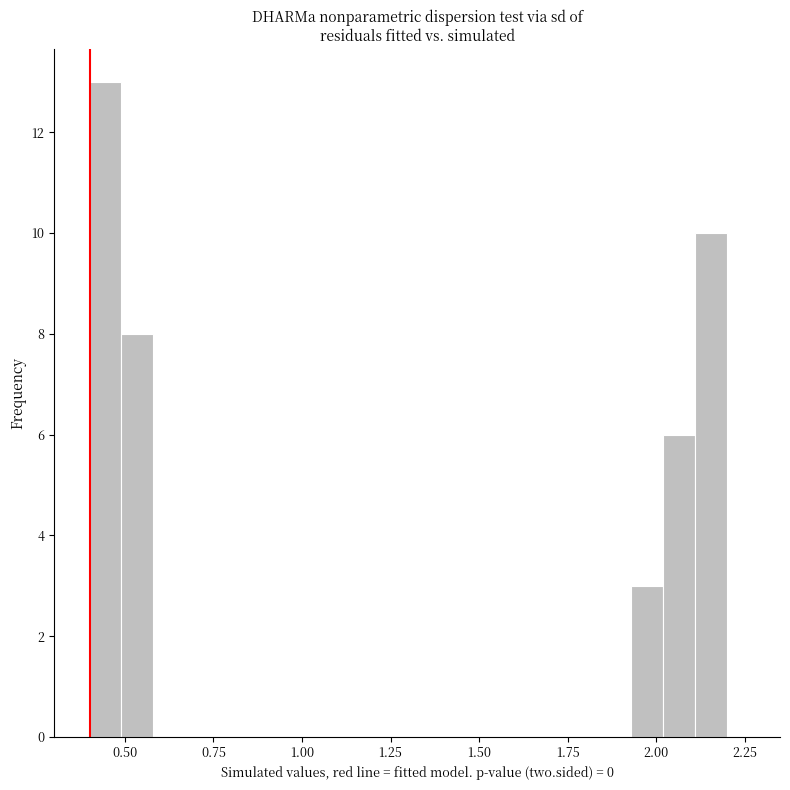

Read against the x-axis, roughly where is the centre of the tallest bar?

0.45